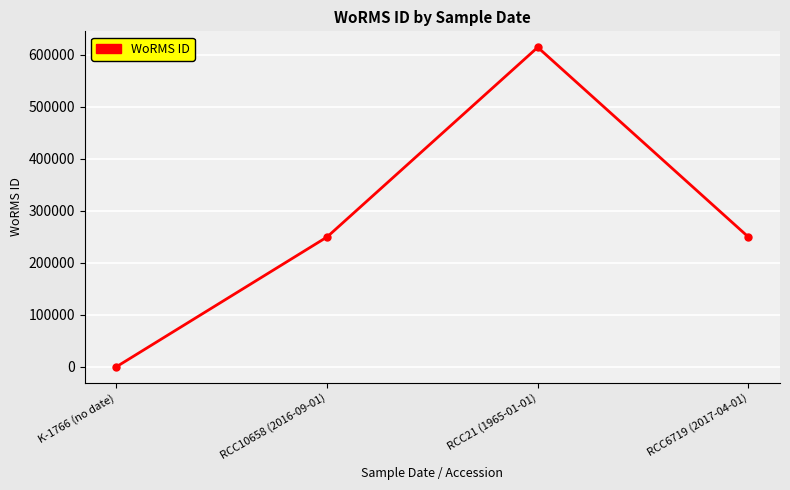

The value at K-1766 (no date) is 0. True or false?

True